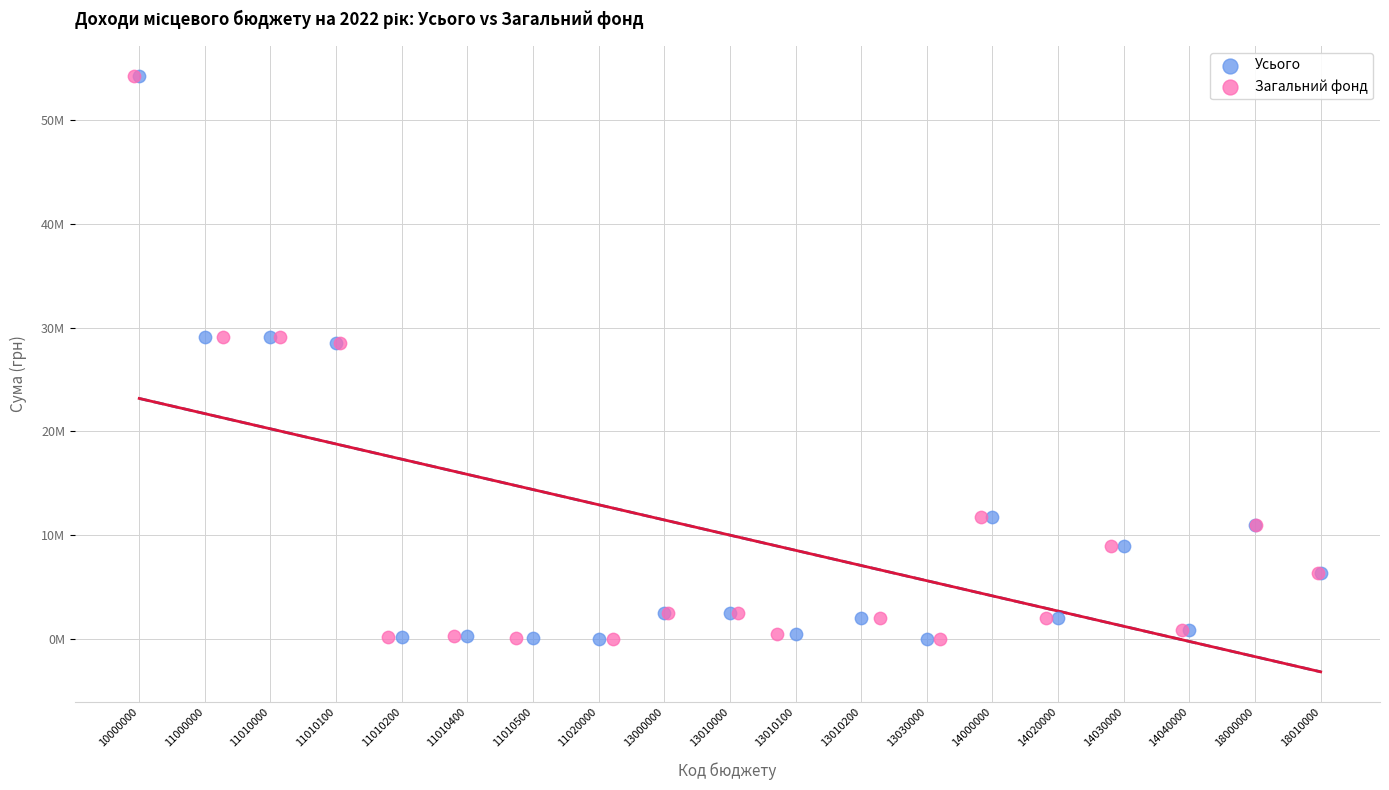

What are all the series names shown in the legend?

Усього, Загальний фонд